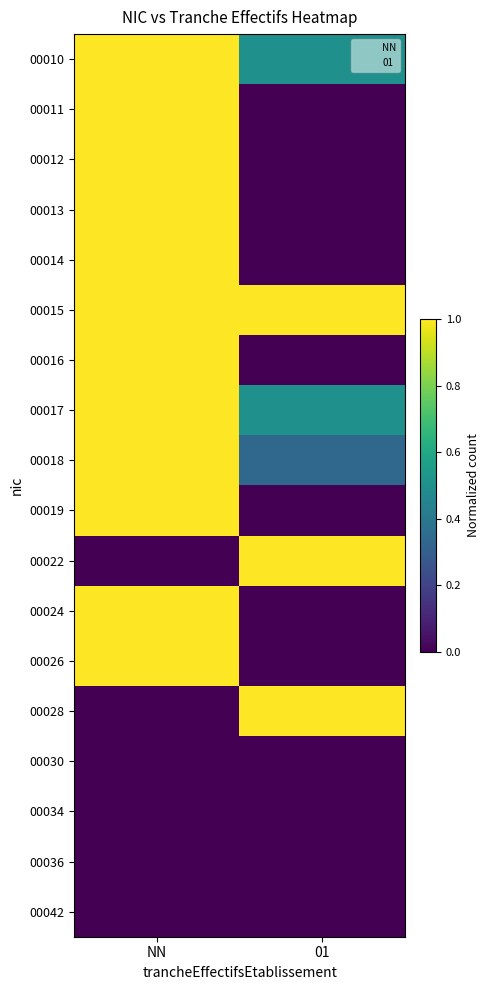

What is the total value across all series at NN?

12.0